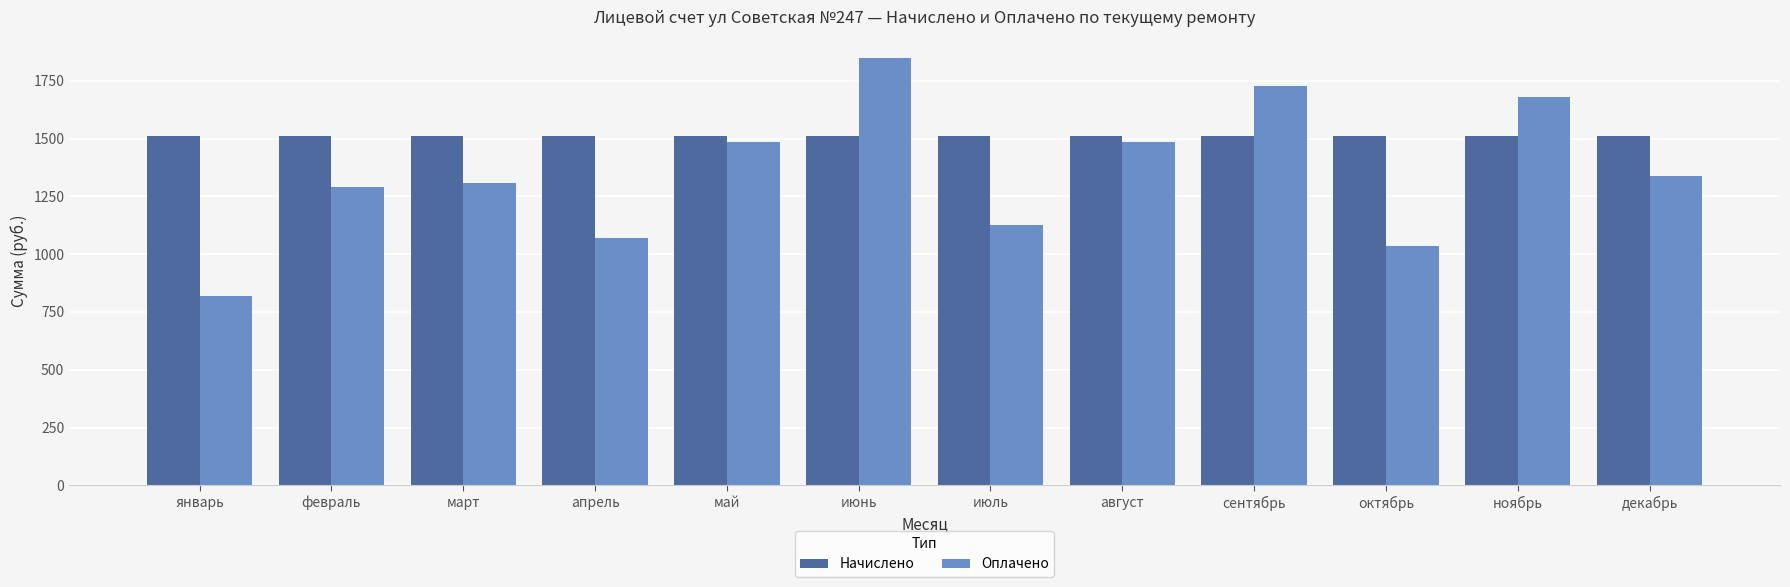

True or false: Оплачено has a value of 457.8 at март.

False